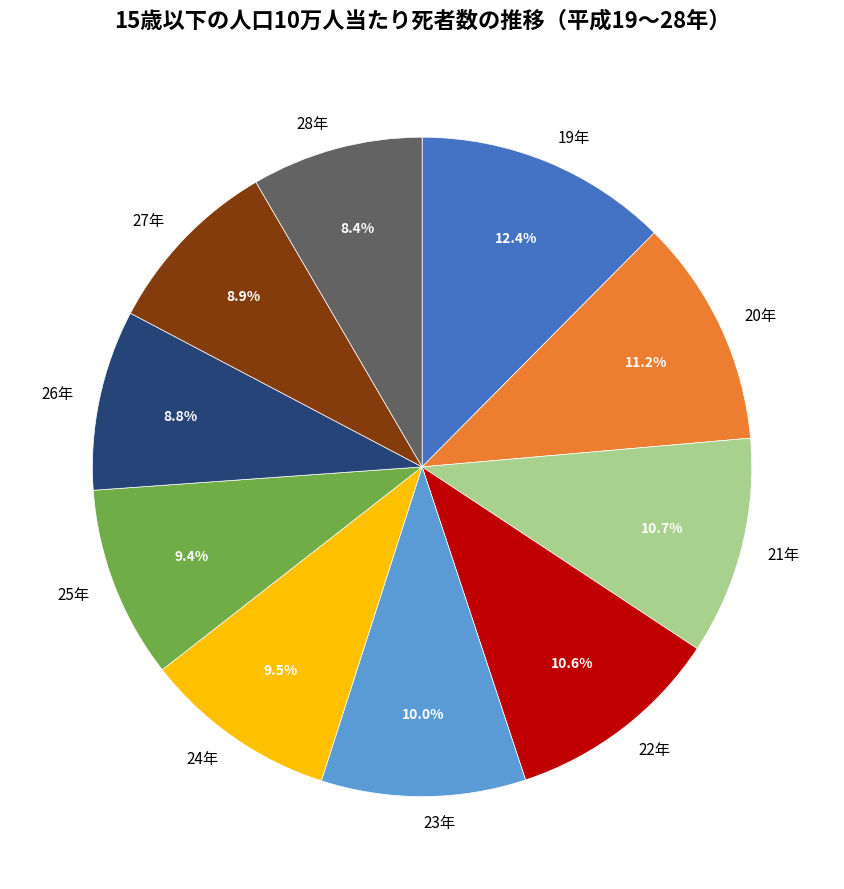

What is the largest slice in the pie chart?

19年